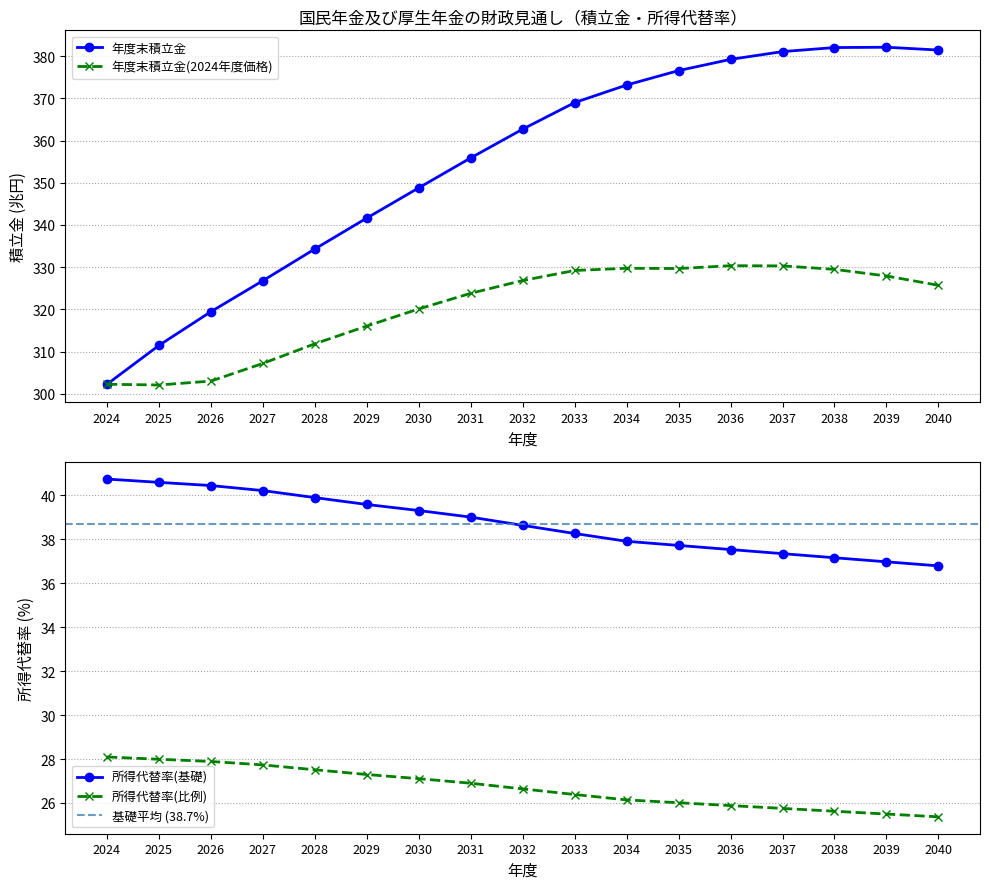

What is the total value across all series at 2026?

690.8